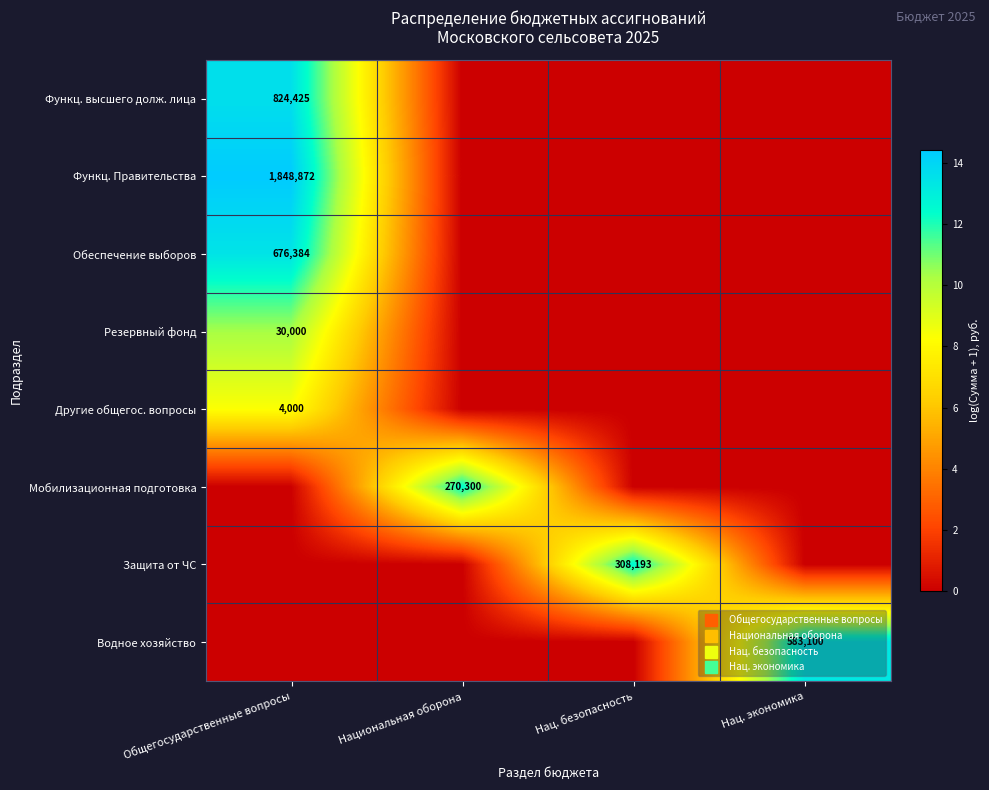

The value of Обеспечение выборов at Нац. безопасность is -7.2. True or false?

False